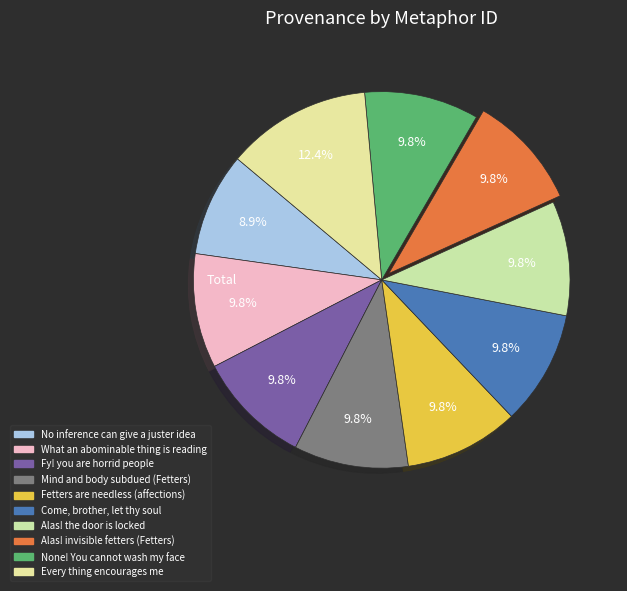

Count the number of slices in the pie.

10